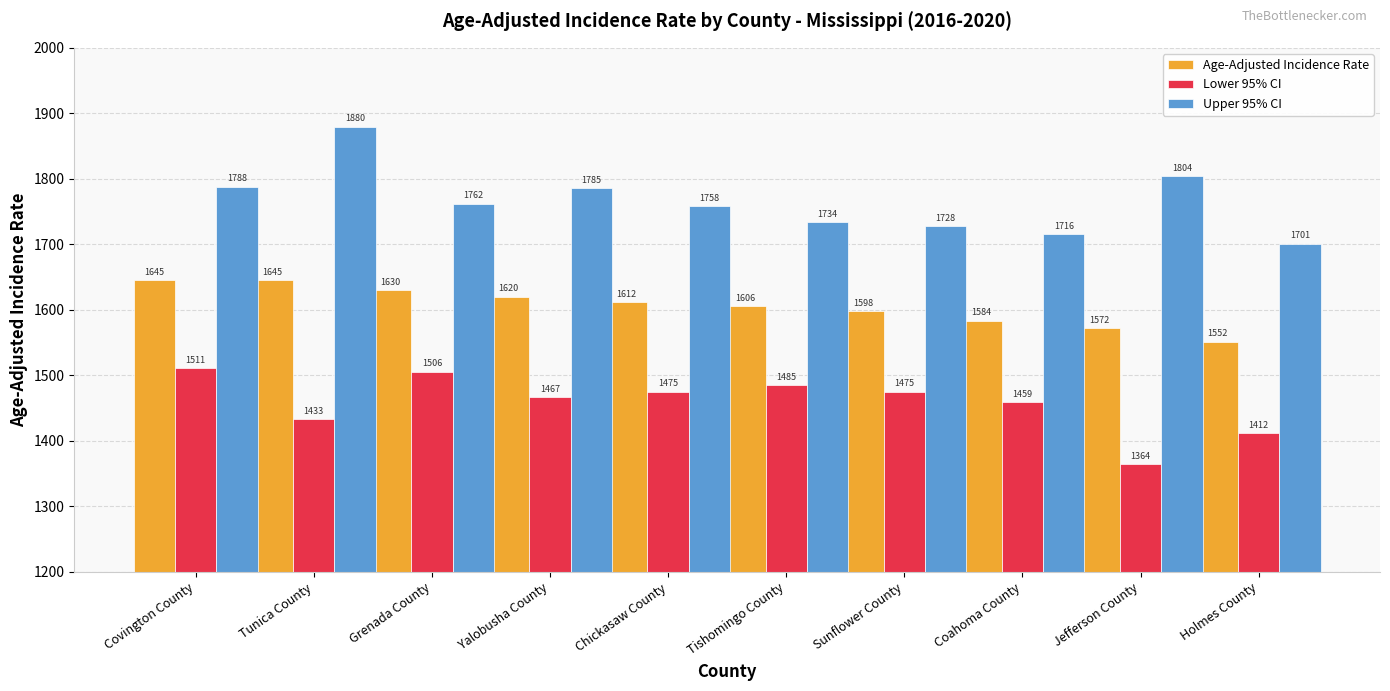

Rank the series at Jefferson County from lowest to highest value.

Lower 95% CI, Age-Adjusted Incidence Rate, Upper 95% CI